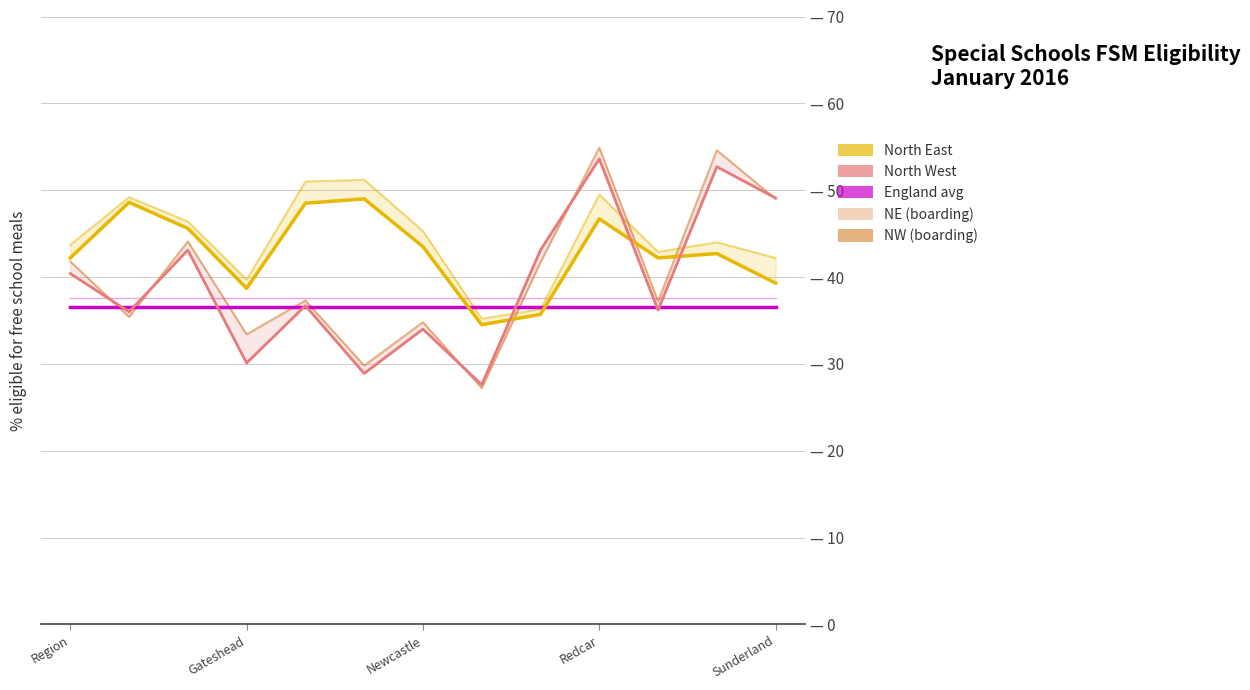

What is the highest value of the North West series?

53.6